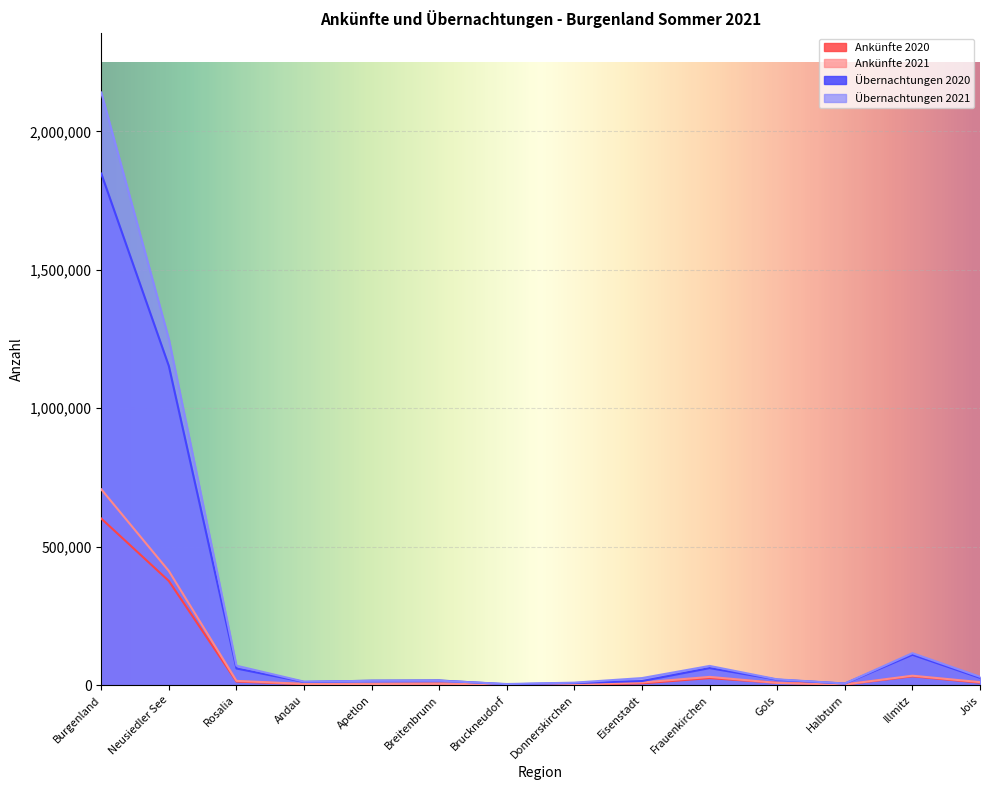

How many data points does each series have?

14